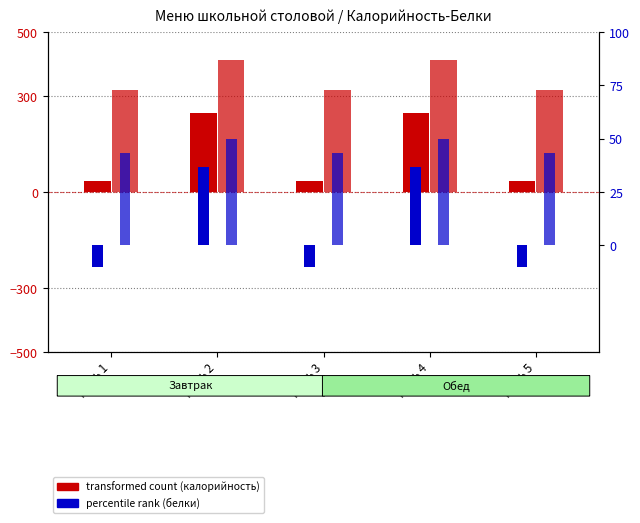

How many bars are there in each group?

4